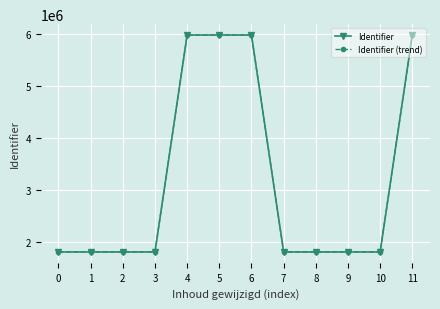

What is the total value across all series at 4?

11949056